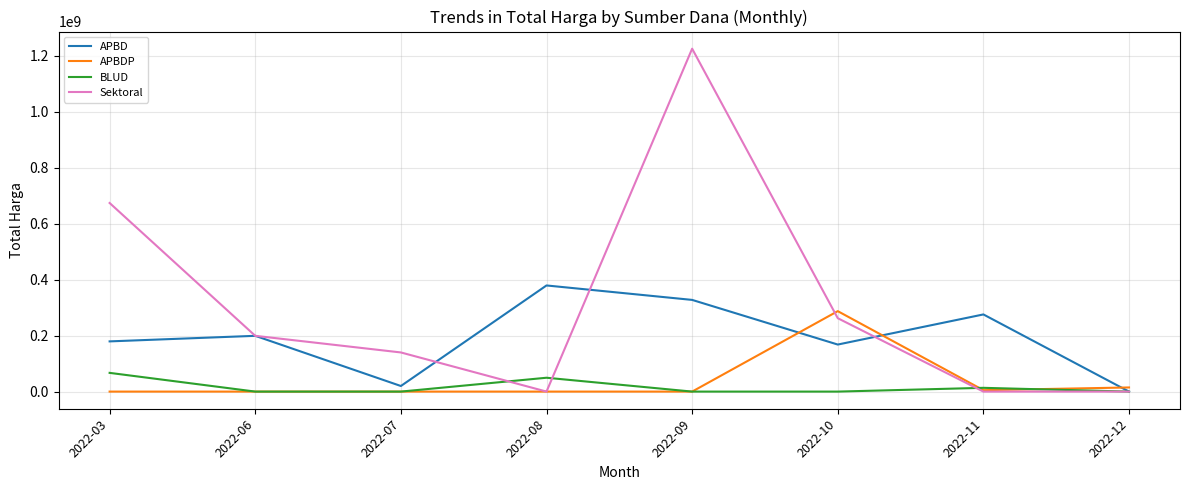

The value of Sektoral at 2022-11 is 0. True or false?

True